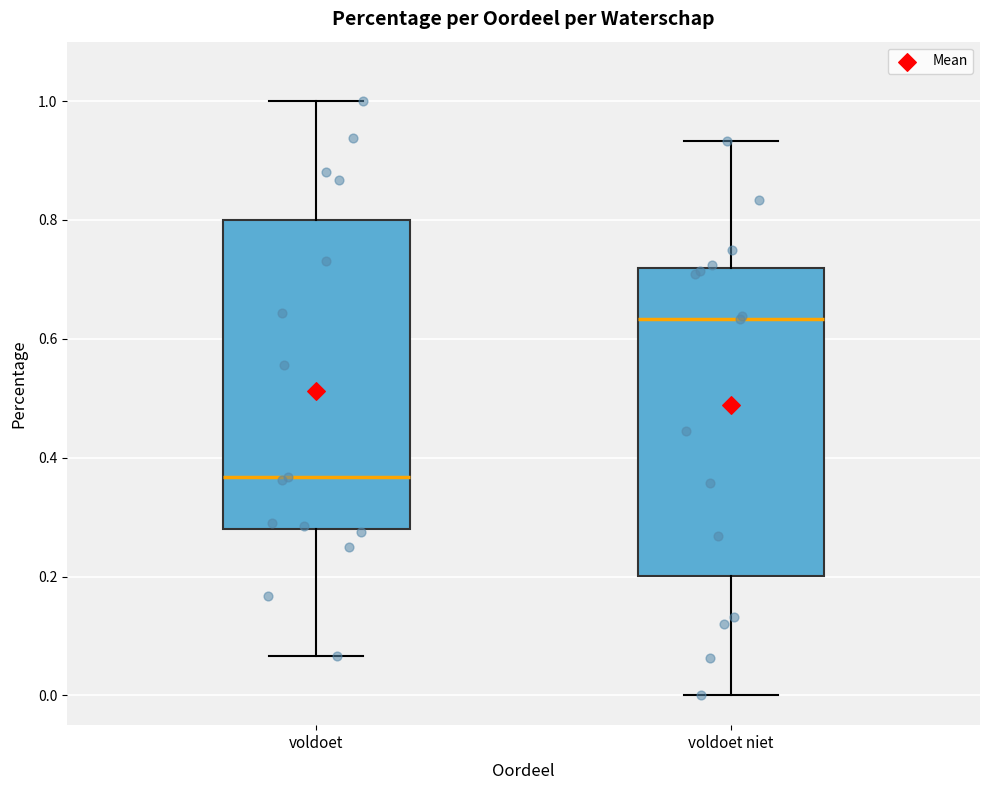

Reading left to right, read every box against the y-axis: the position of its median line, the range the box covers, and the ends of its whiskers. The values are not printed on the chart, so give them approximately, as read against the axis.

voldoet: median 0.36, box 0.28 to 0.80, whiskers 0.06 to 1.00
voldoet niet: median 0.64, box 0.20 to 0.72, whiskers 0.00 to 0.94